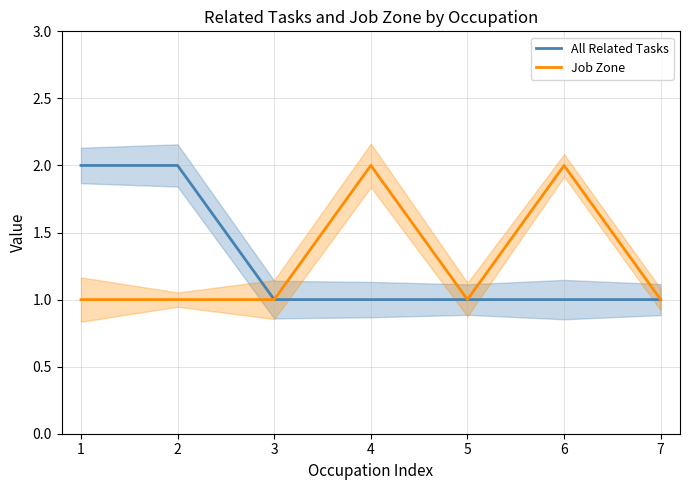

True or false: All Related Tasks has more than 2 points higher than both neighbors.

False